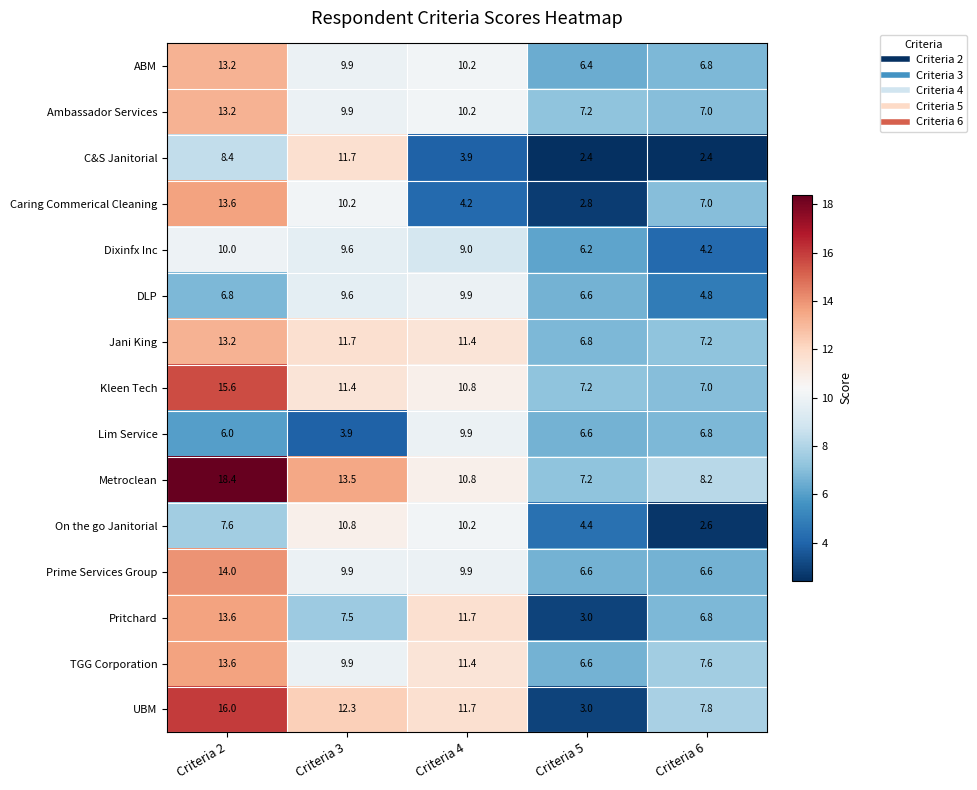

List the labels in order of Kleen Tech value, smallest first.

Criteria 6, Criteria 5, Criteria 4, Criteria 3, Criteria 2